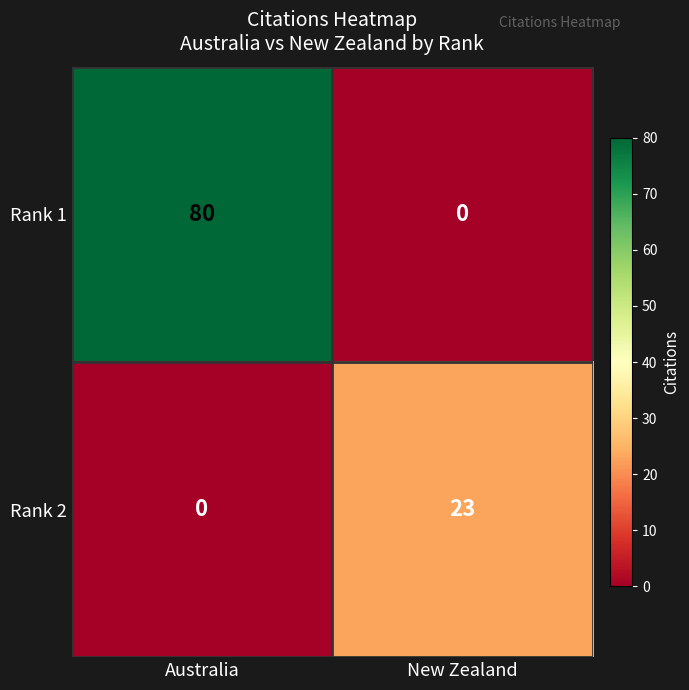

How many data points does each series have?

2